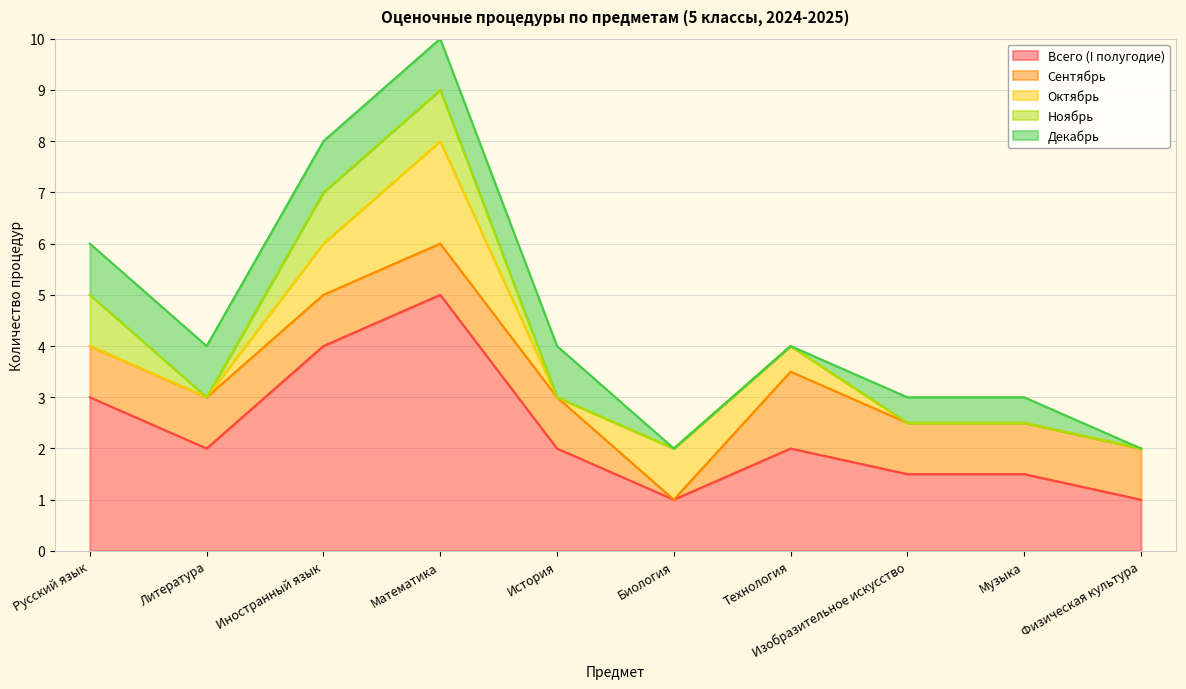

Read the Сентябрь value at История.

1.0